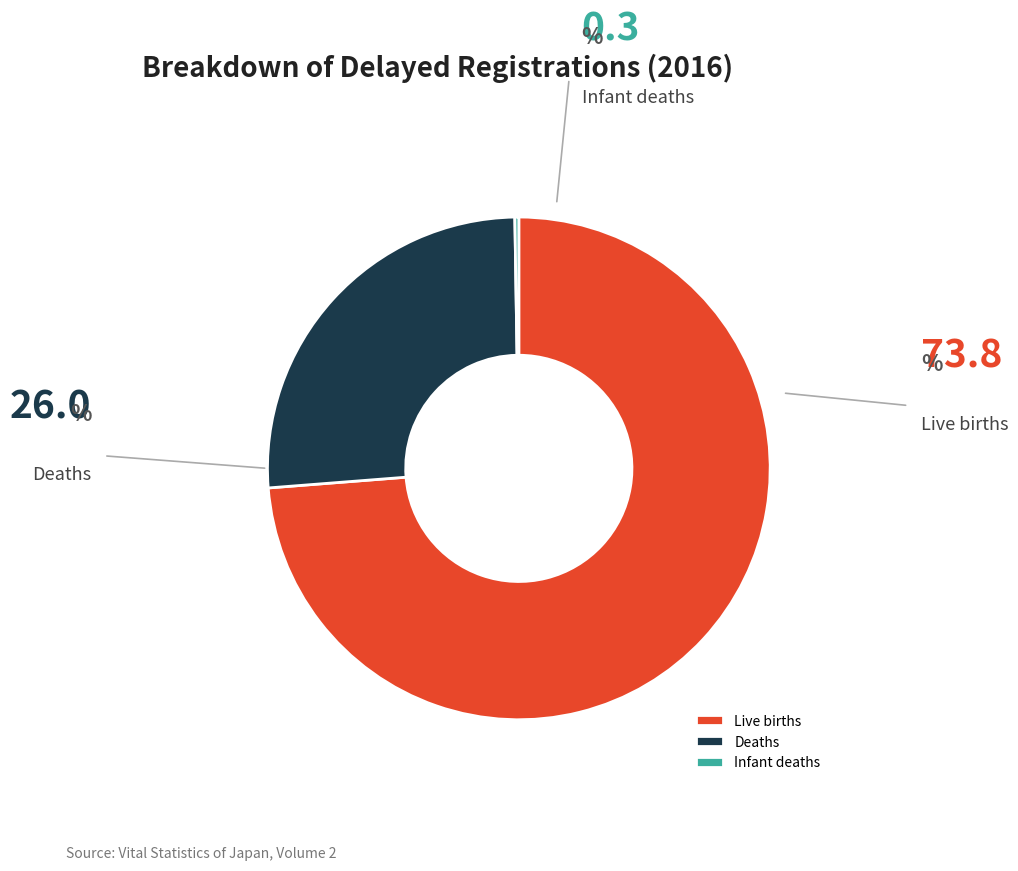

Which has a higher value, Live births or Deaths?

Live births